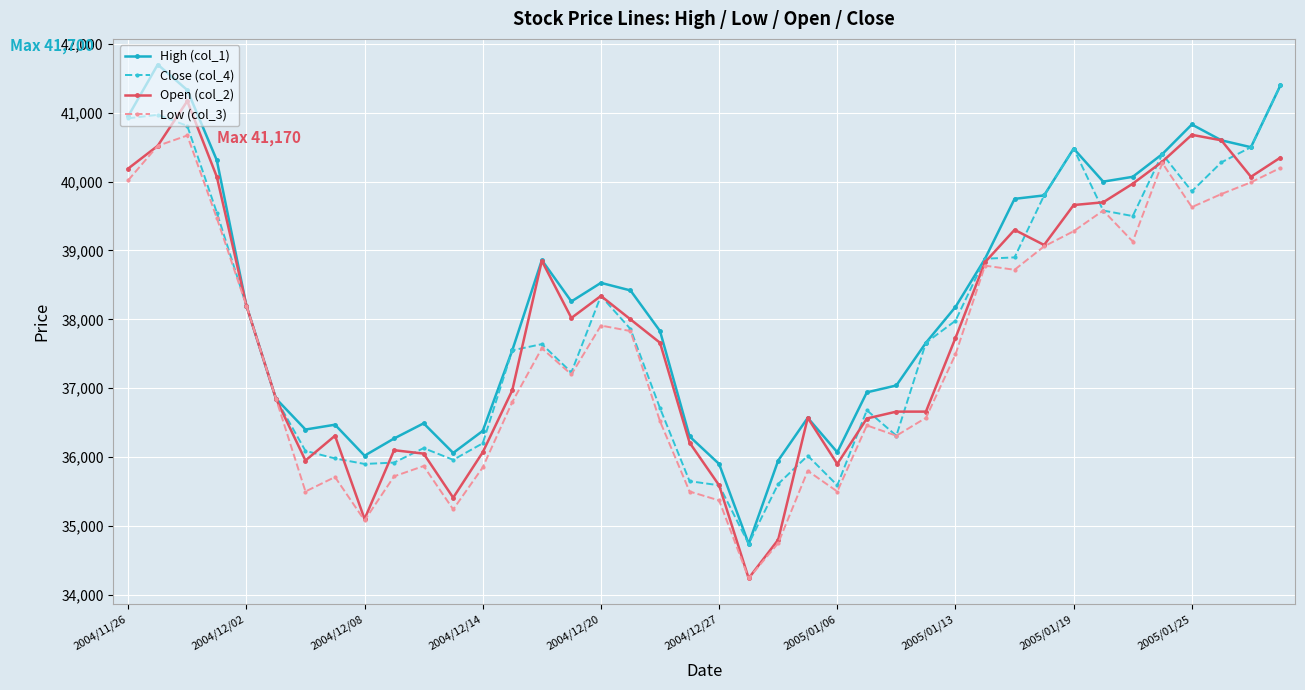

What is the highest value of the High (col_1) series?

41700